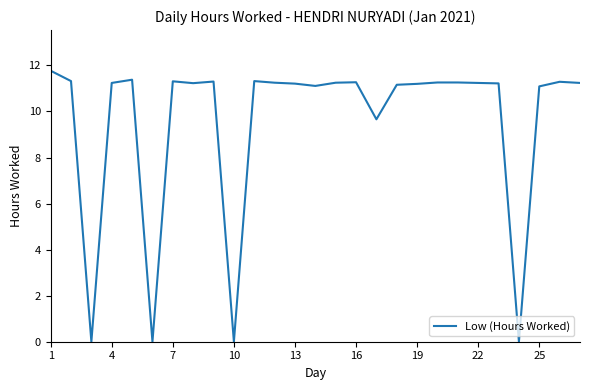

What is the maximum value shown in the chart?

11.8